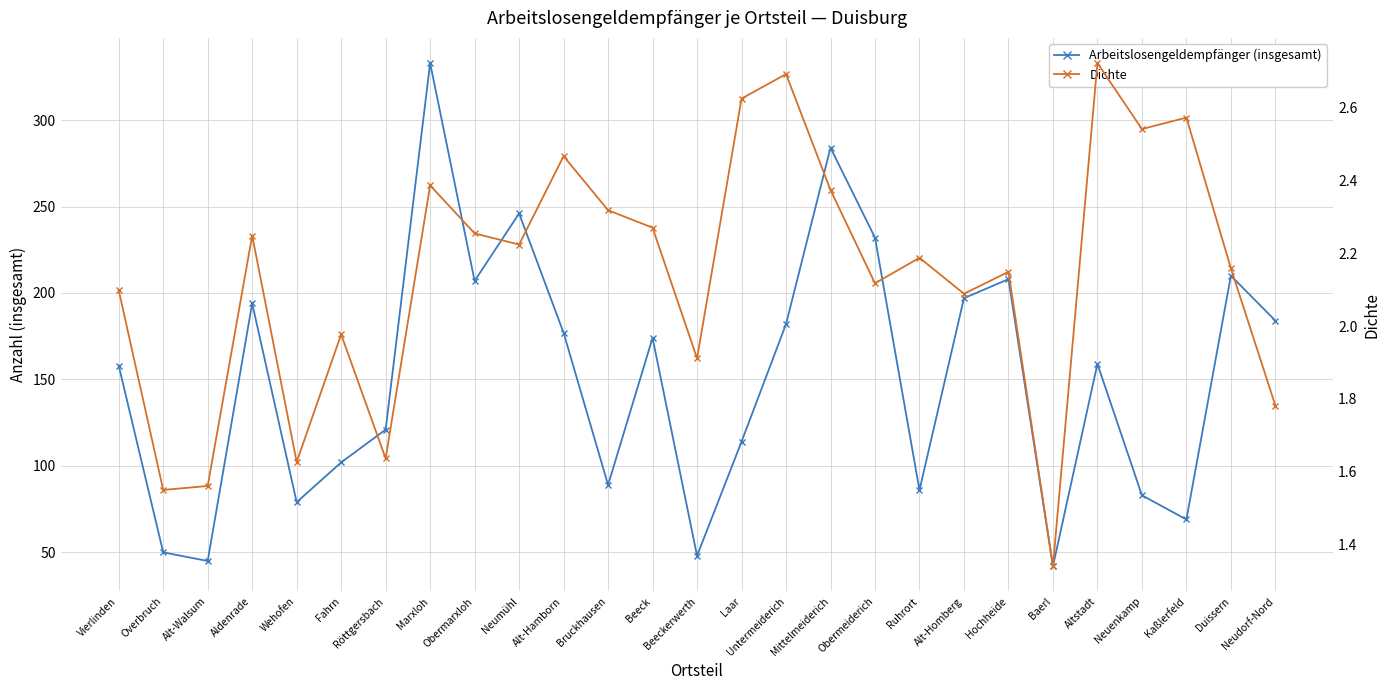

Which category has the lowest value in the Dichte series?

Baerl